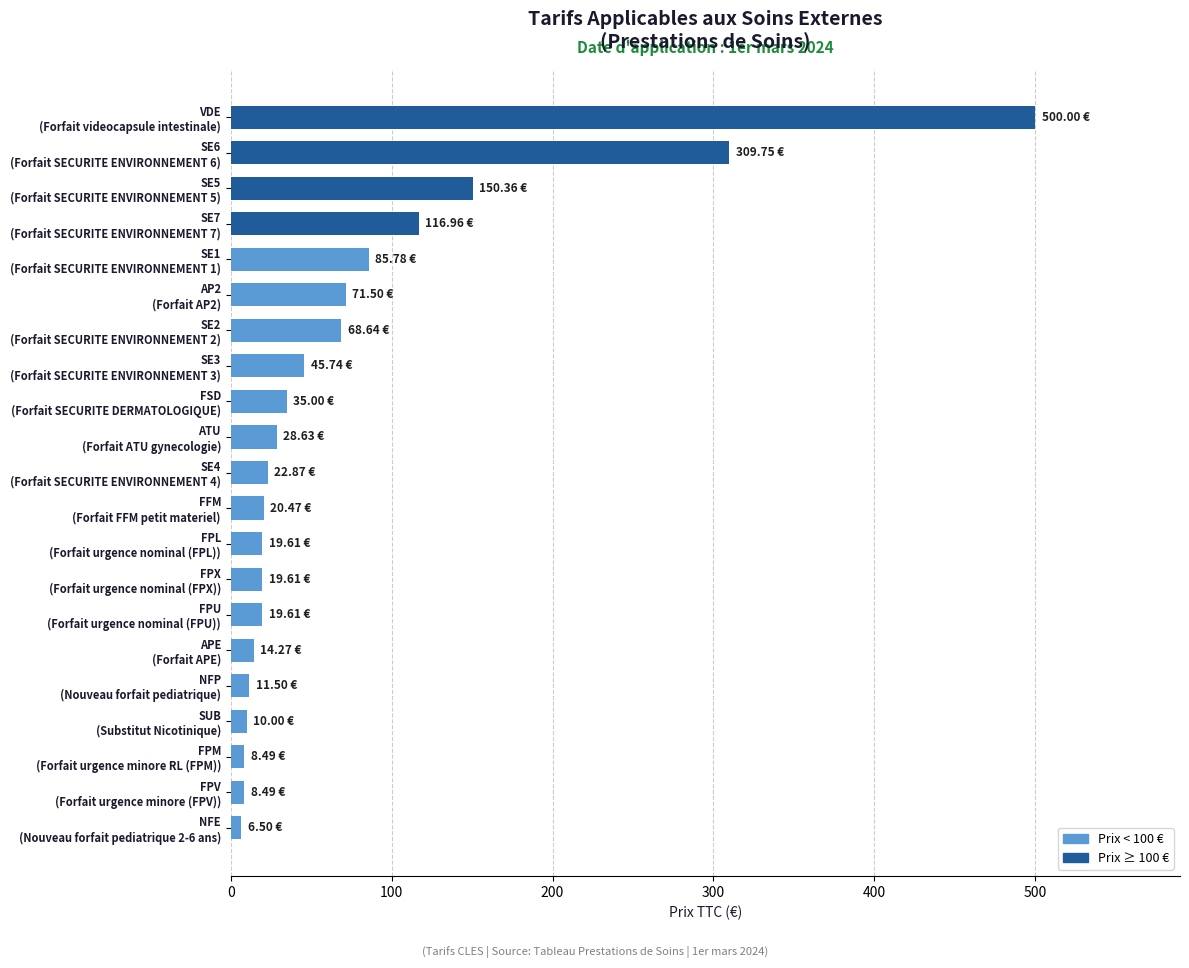

How many values are below 22?

10